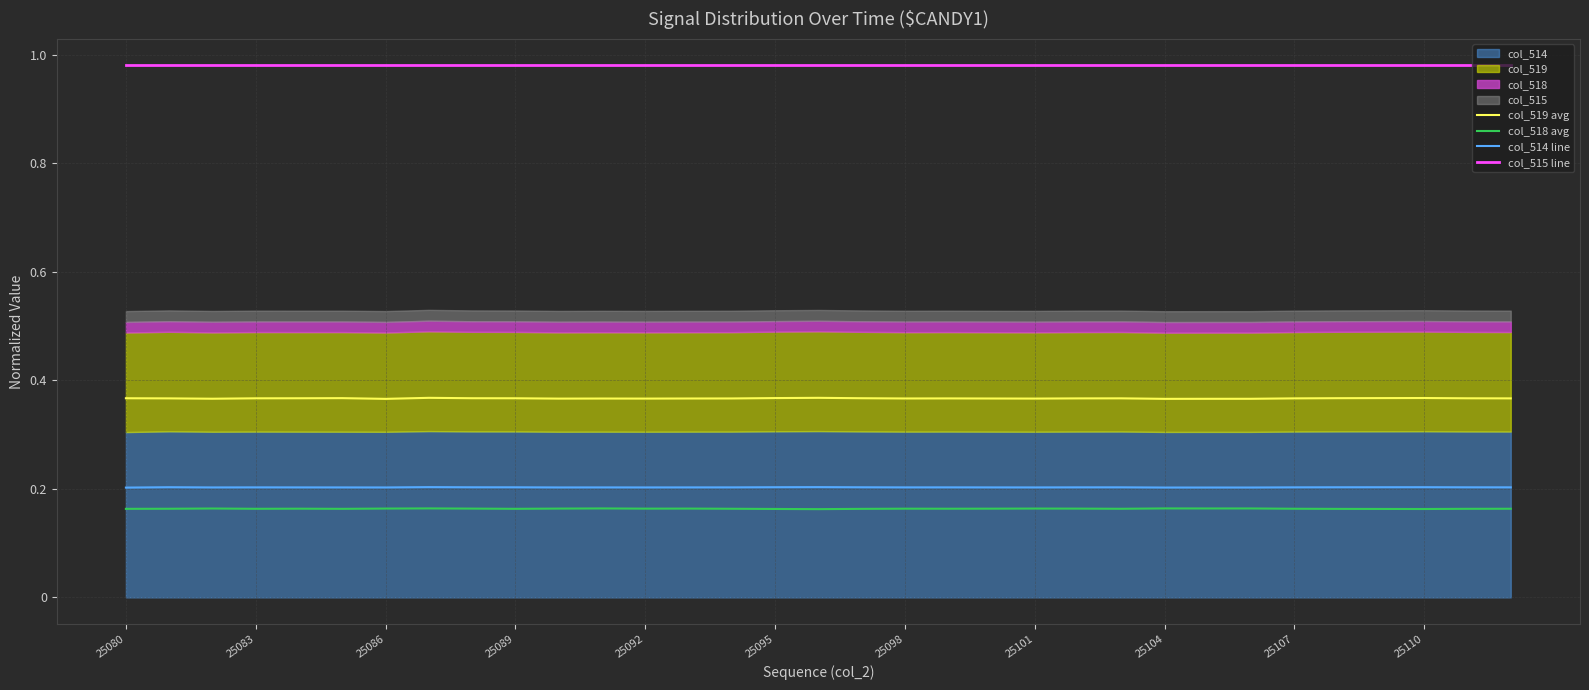

In col_514 line, how many points are lower than both neighbors (excluding endpoints)?

7